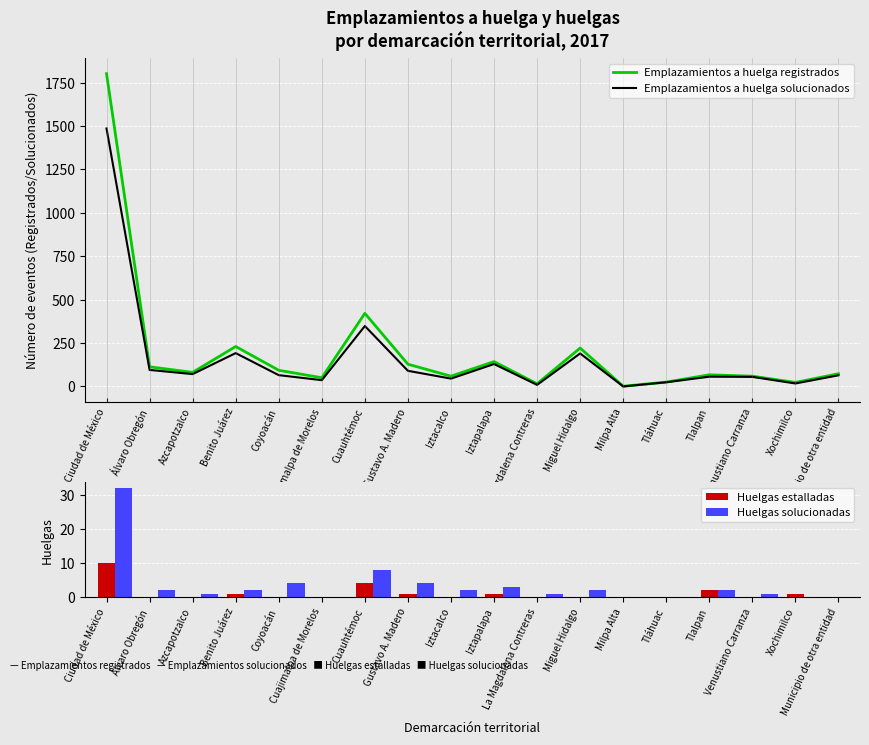

Which series has the largest total across all categories?

Emplazamientos a huelga registrados